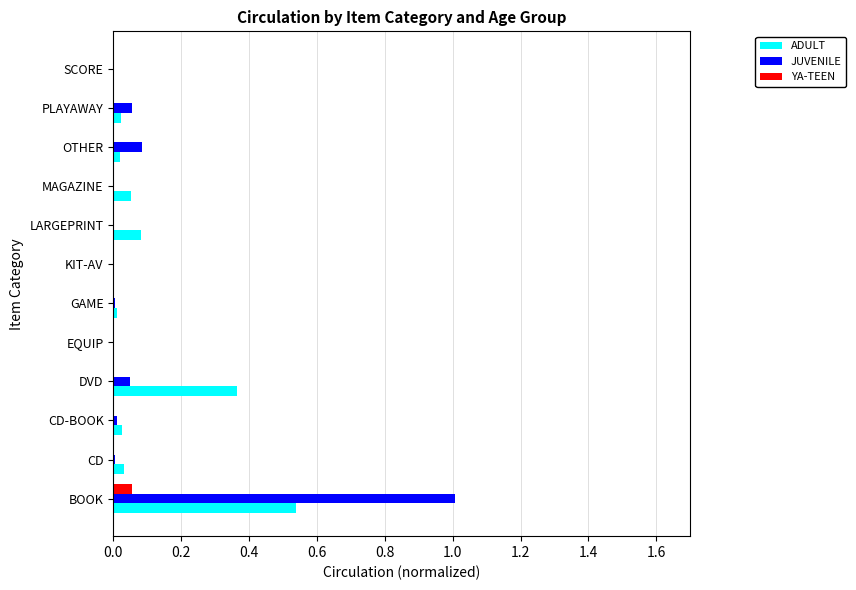

Between BOOK and EQUIP, which series saw the biggest shift?

JUVENILE